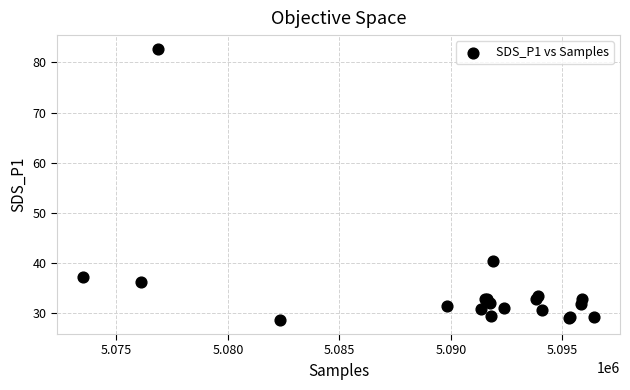

What Y value in the scatter plot is closest to 55?

40.4